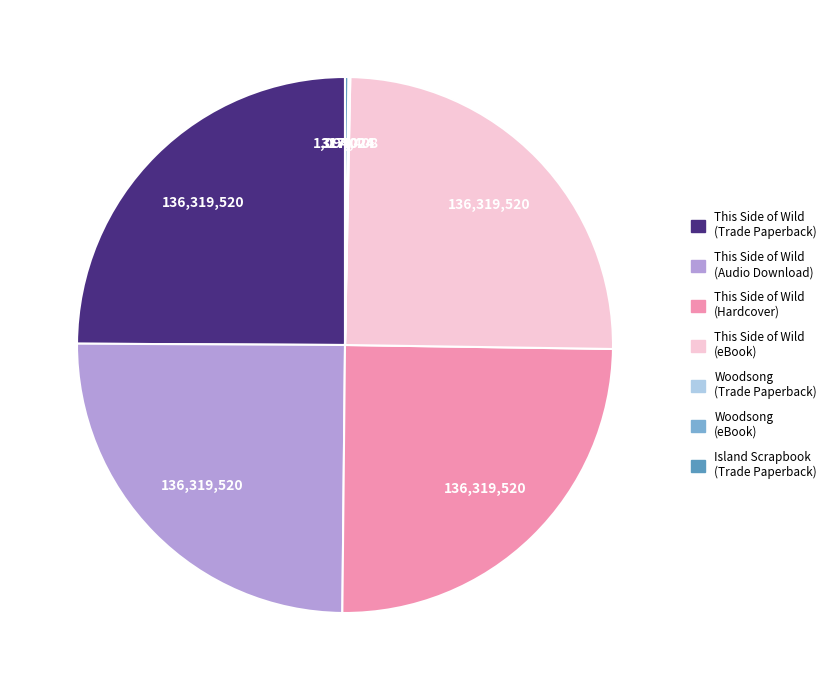

Is it true that This Side of Wild (eBook) is 25% of the pie?

True